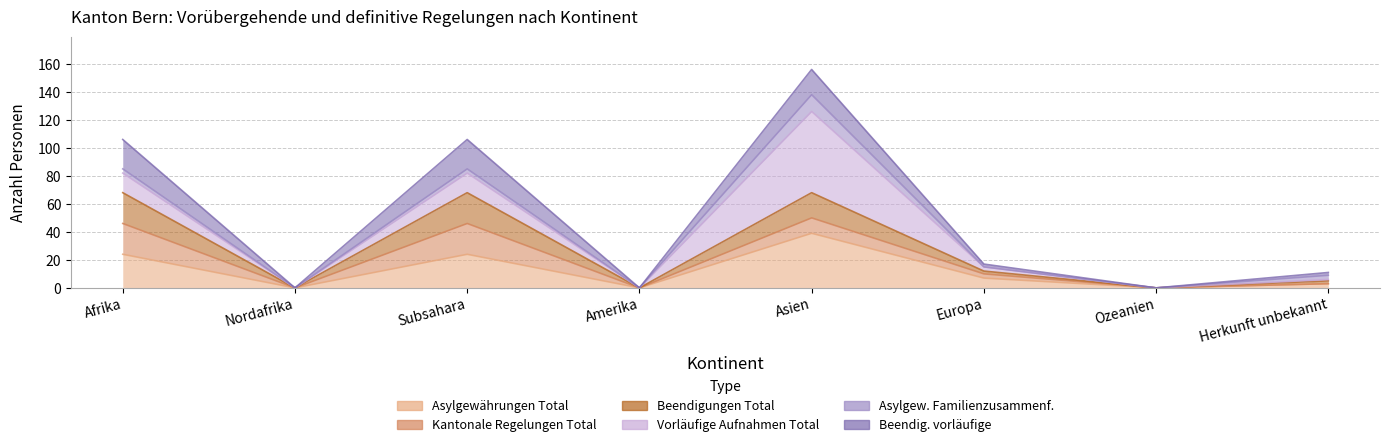

In Beendig. vorläufige, how many points are higher than both neighbors (excluding endpoints)?

2